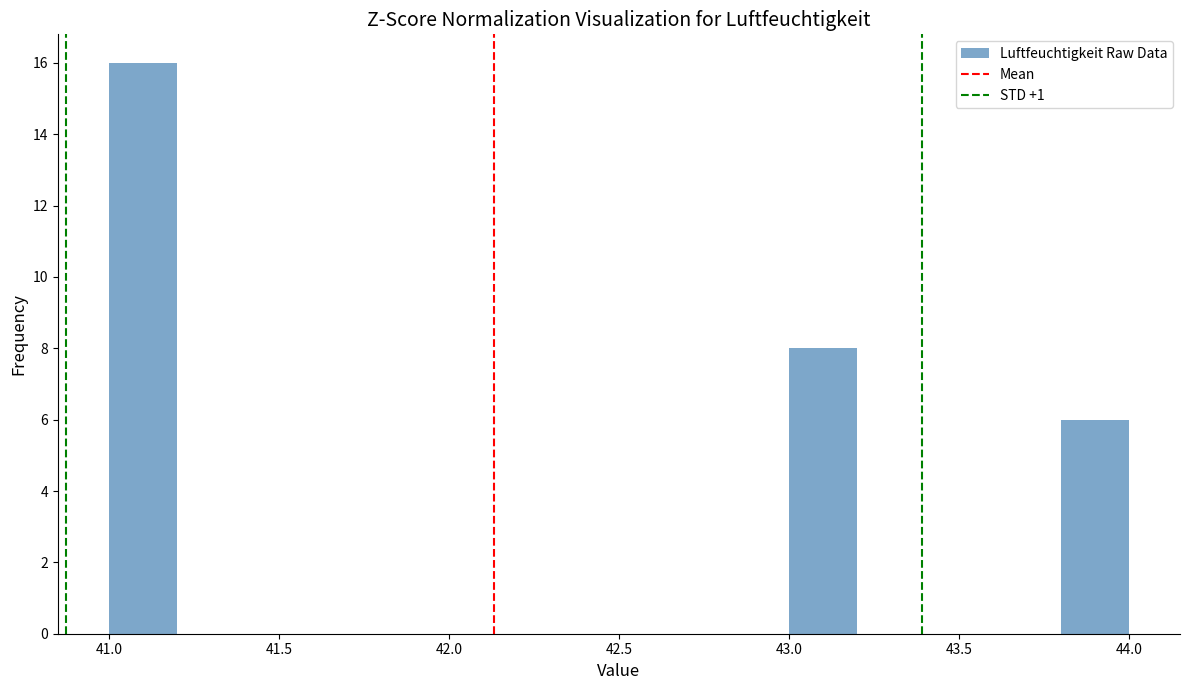

Which range on the x-axis has the tallest bar?

41.0 to 41.2